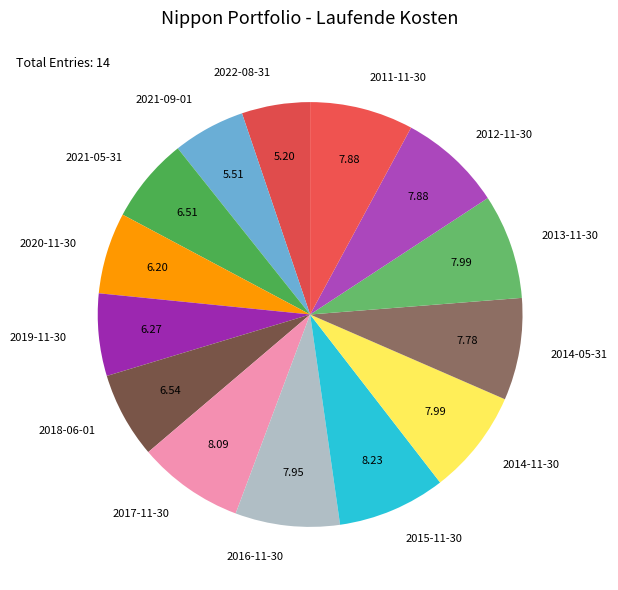

Approximately how many times larger is the value at 2020-11-30 compared to 2022-08-31?

1.2